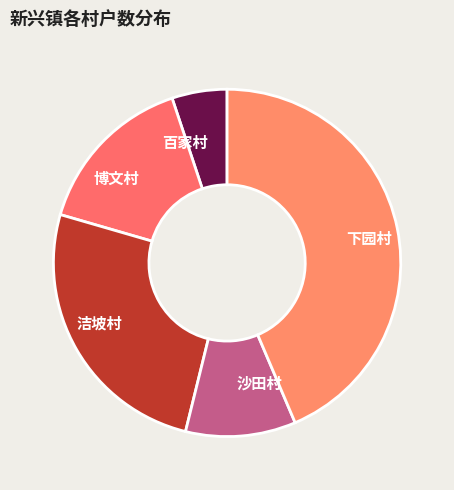

True or false: 百家村 accounts for 5% of the total.

True